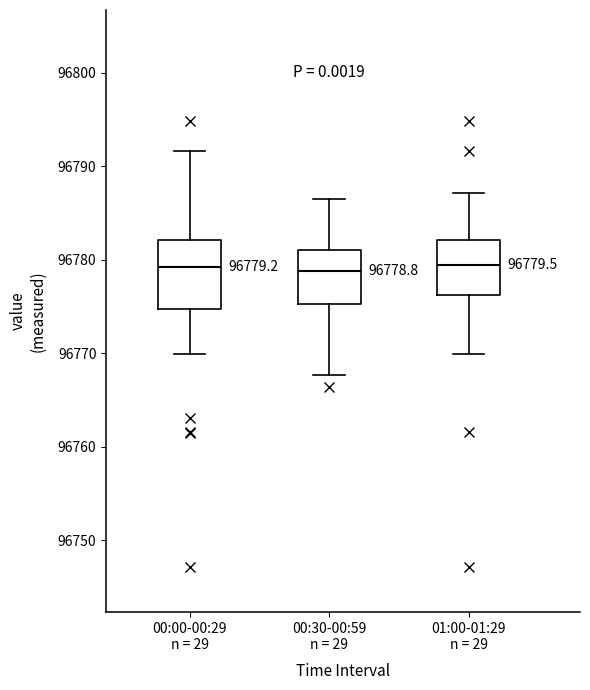

Comparing the boxes themselves (not the whiskers), which one is the tallest?

00:00-00:29 n = 29